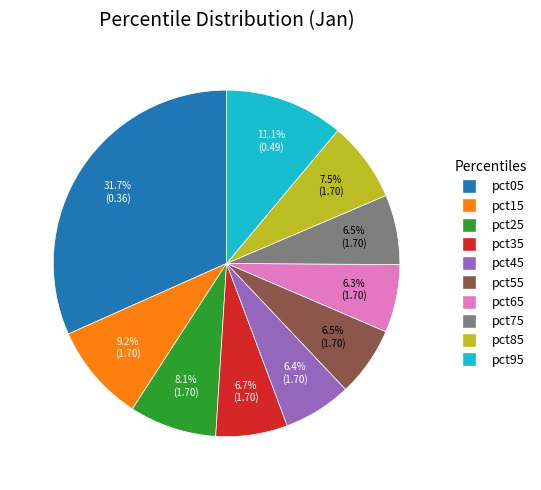

Which has a higher value, pct45 or pct05?

pct05